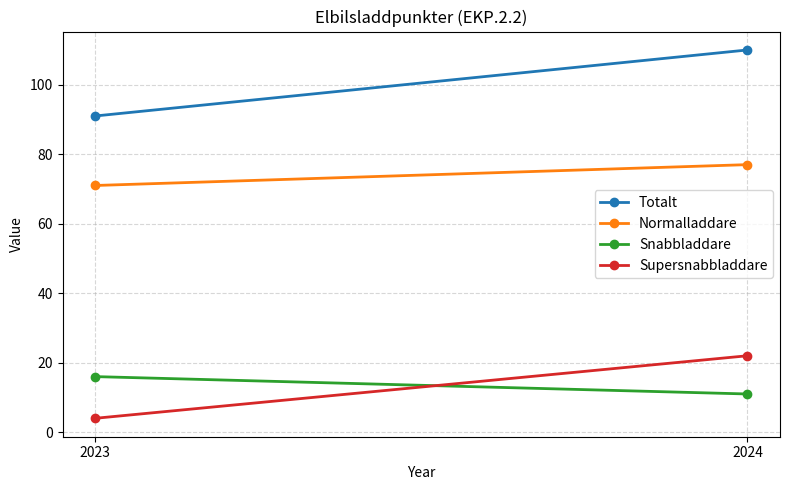

The Snabbladdare series shows 16 at 2023. True or false?

True